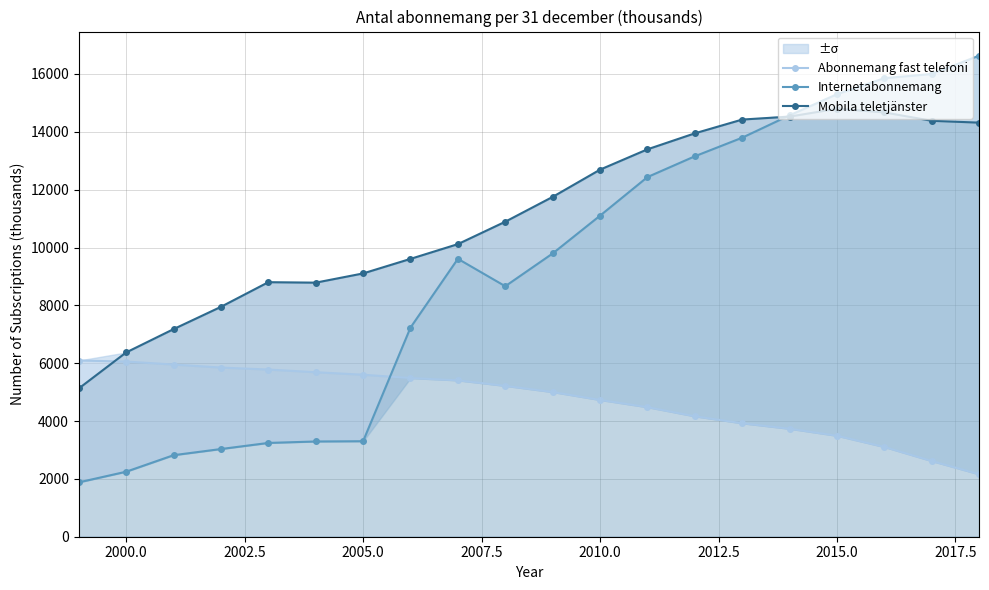

What is the difference between the maximum and minimum values in the Mobila teletjänster series?

9672